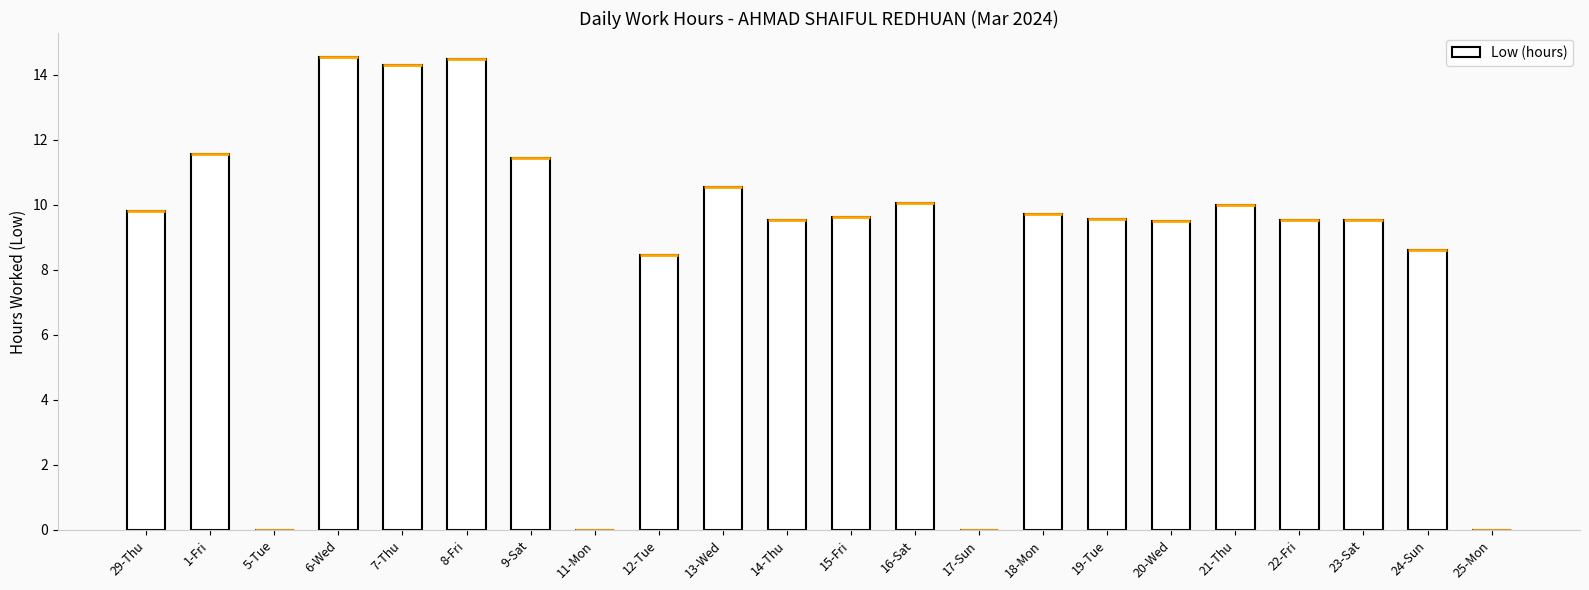

What is the change in value from 8-Fri to 11-Mon?

-14.5